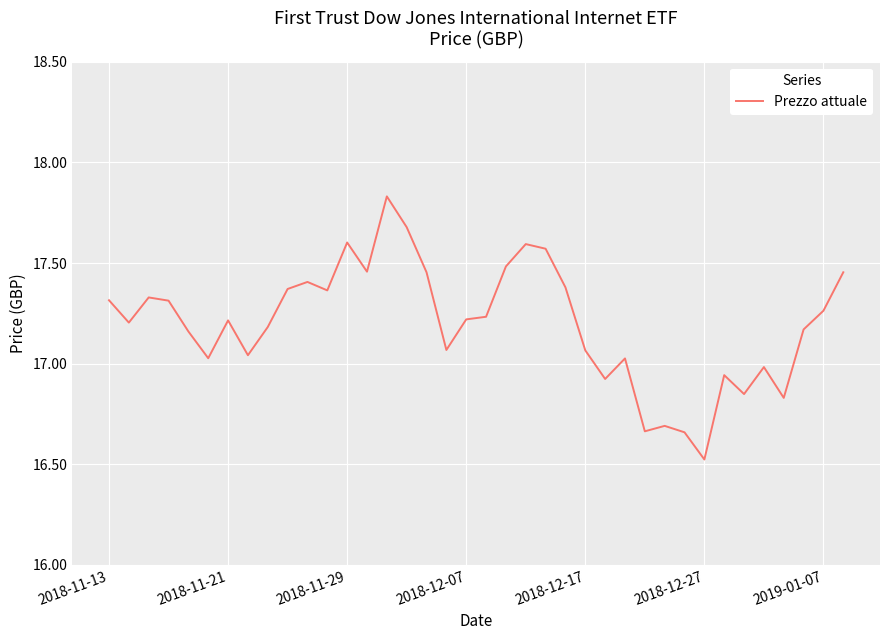

How many lines are shown in the chart?

1